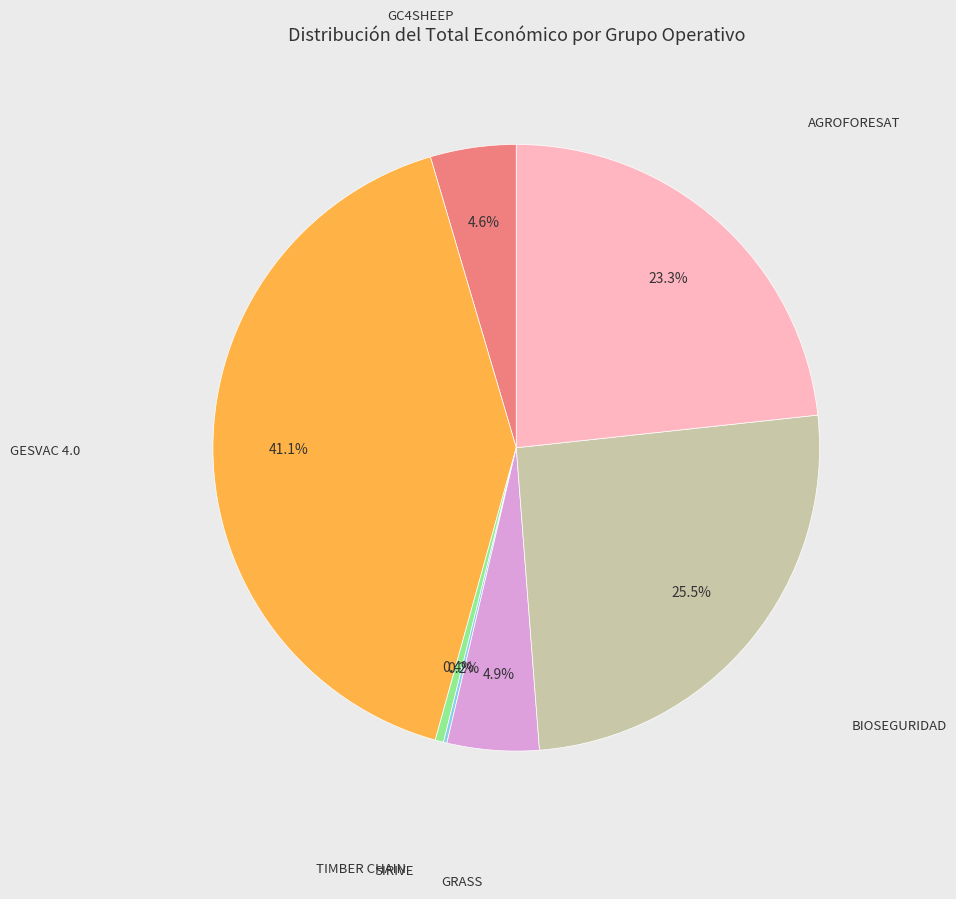

To the nearest percent, what is the average slice percentage?

14%